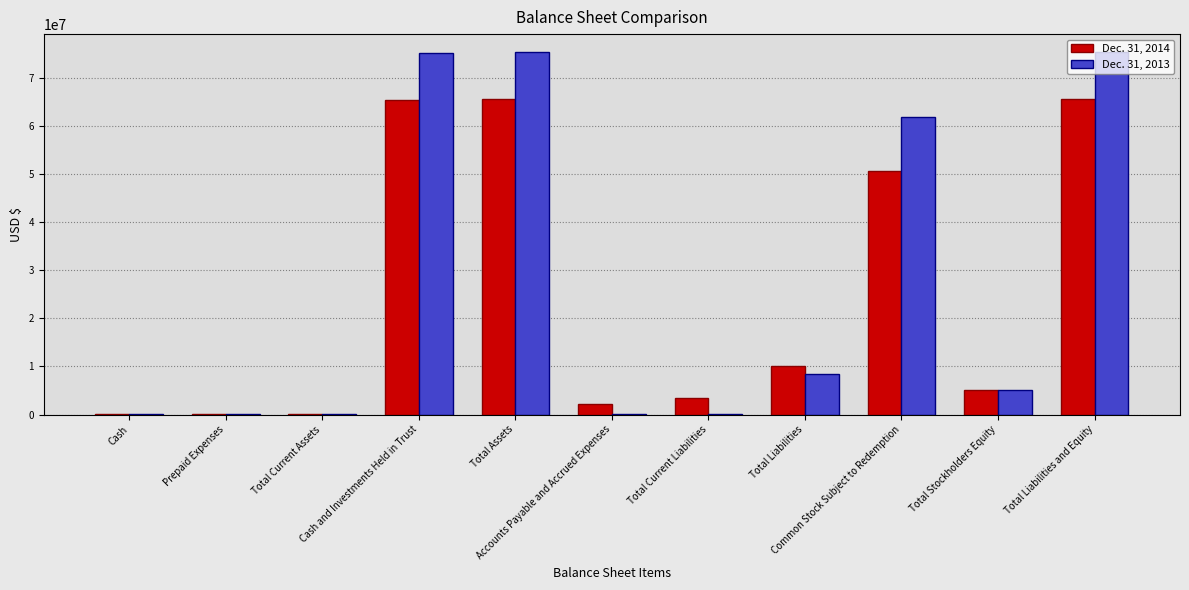

What is the maximum value shown in the chart?

75255088